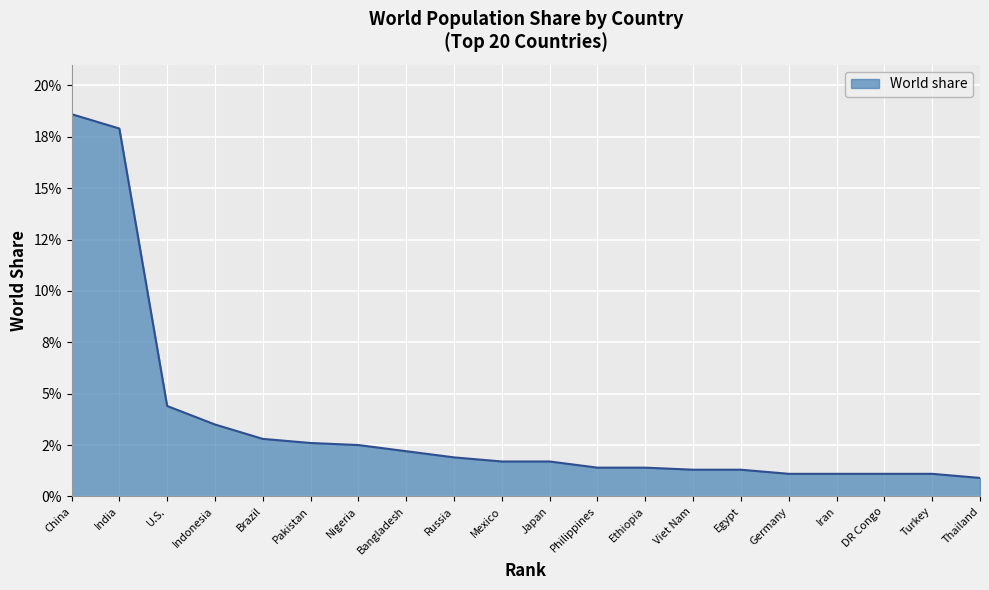

True or false: the data has more than 1 interior local peaks.

False